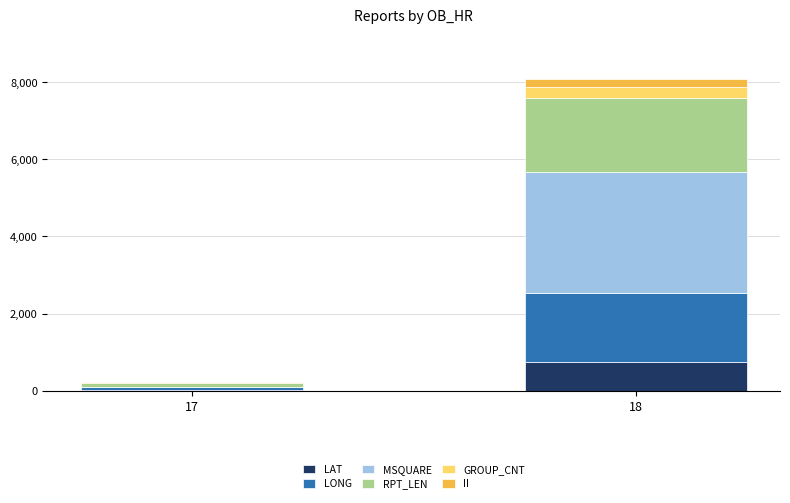

Reading left to right, list the values for the LAT series.

17=9.4	18=747.8